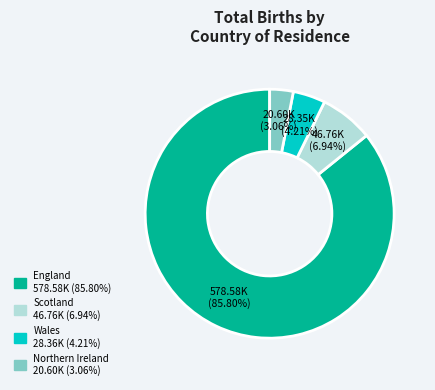

The Scotland slice represents 7% of the pie. True or false?

True